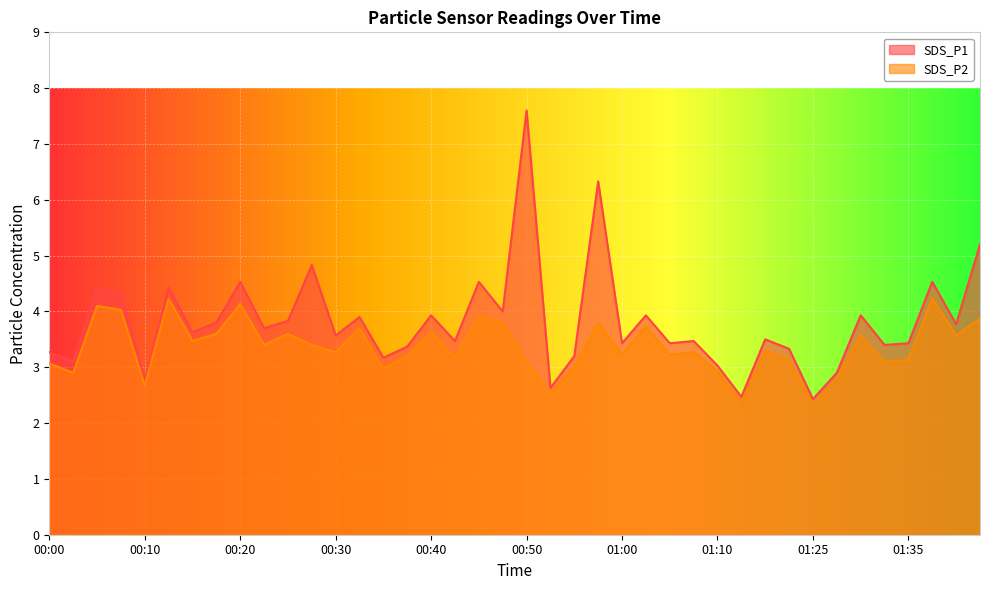

What is the lowest value of the SDS_P2 series?

2.3